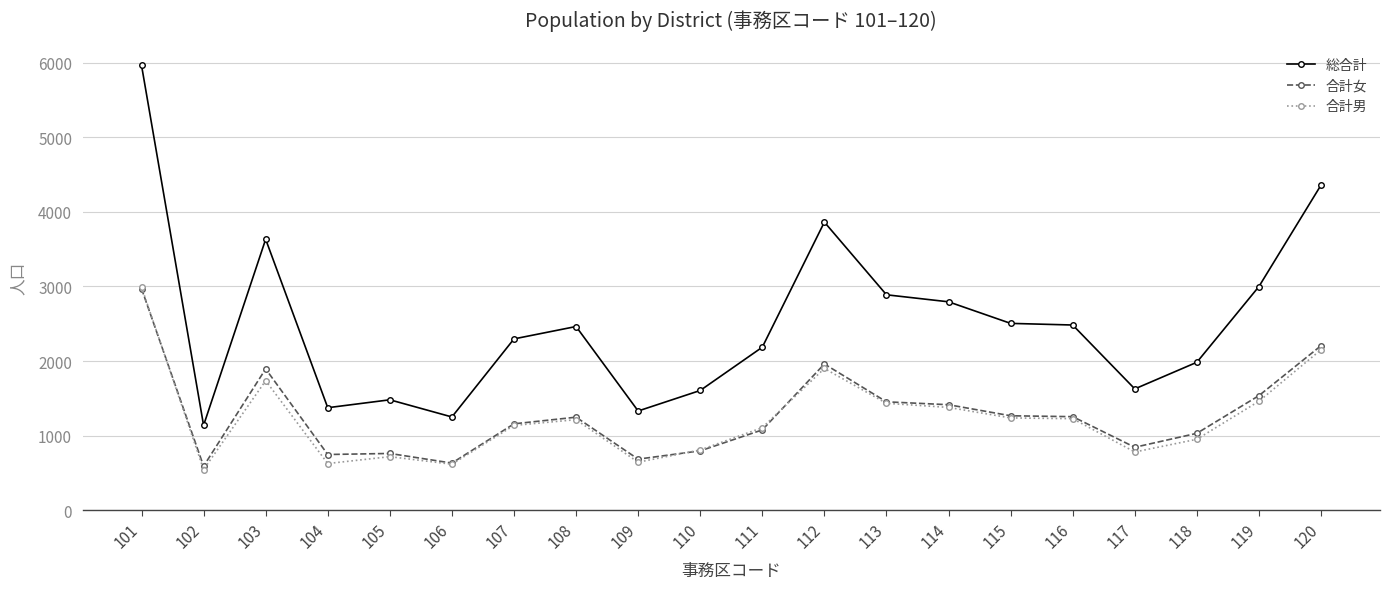

Which series changed the most between 111 and 119?

総合計